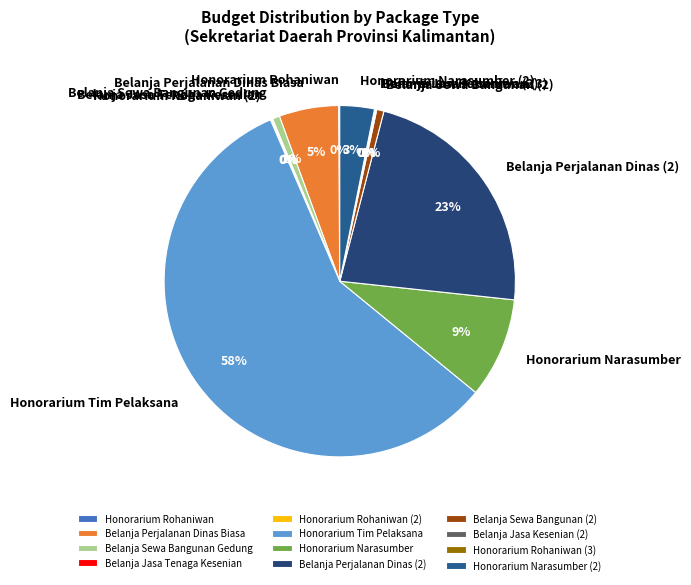

Which category accounts for the majority?

Honorarium Tim Pelaksana